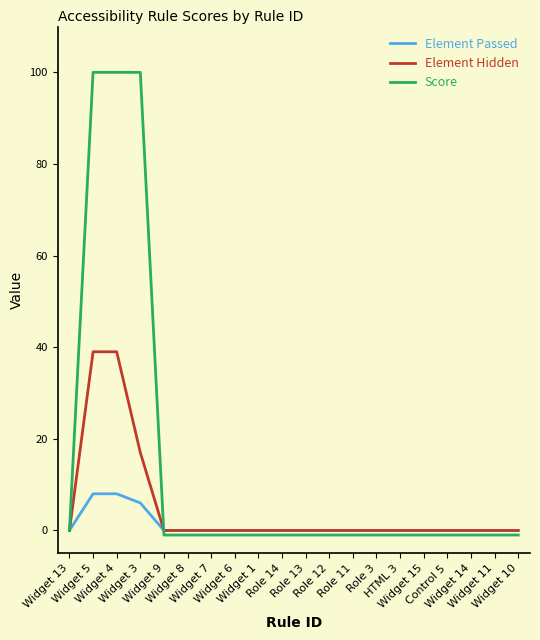

Which series has the largest total across all categories?

Score